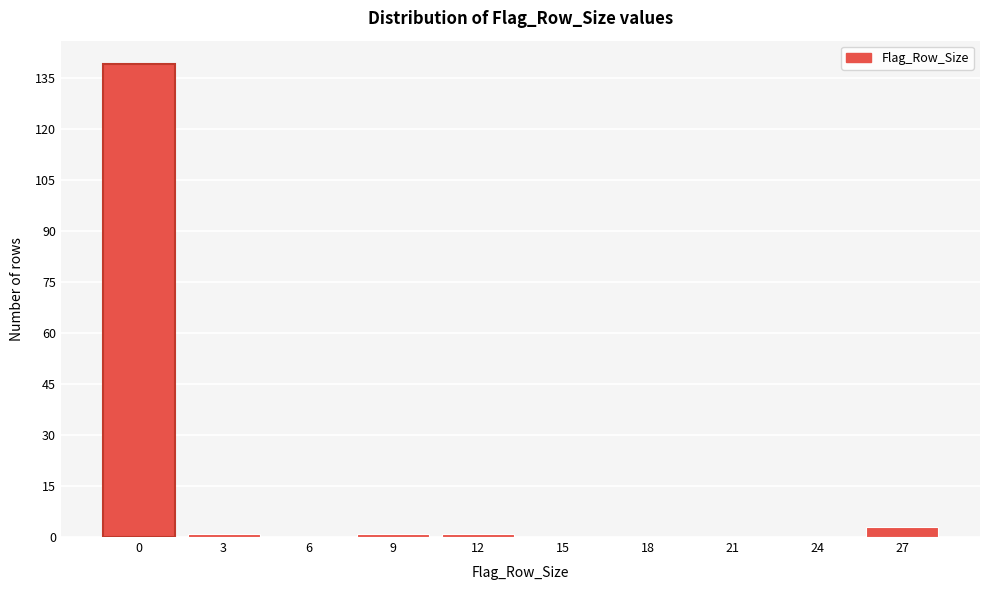

Reading left to right, transcribe all the data shown in this chart.

0=139	3=1	6=0	9=1	12=1	15=0	18=0	21=0	24=0	27=3